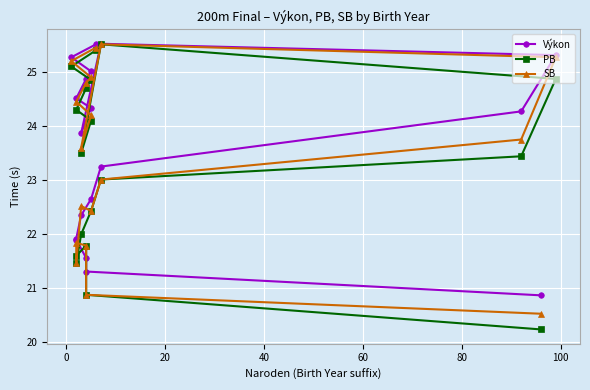

Reading left to right, extract all data points from this chart.

Výkon: 20.9	21.3	21.6	21.9	21.9	22.4	22.6	23.2	24.3	25.3	25.5	23.9	24.3	24.5	24.9	25.0	25.3	25.5
PB: 20.2	20.9	21.8	21.6	21.5	22.0	22.4	23.0	23.4	24.9	25.5	23.5	24.1	24.3	24.7	24.9	25.1	25.4
SB: 20.5	20.9	21.8	21.8	21.5	22.5	22.4	23.0	23.8	25.3	25.5	23.6	24.2	24.4	24.8	24.9	25.2	25.4